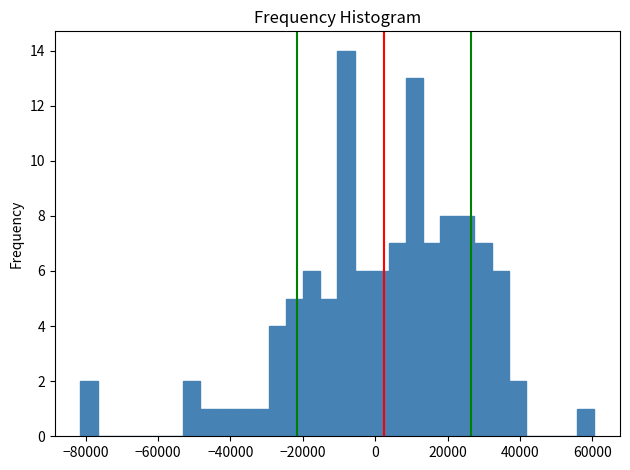

Read against the x-axis, roughly where is the centre of the tallest bar?

-8000